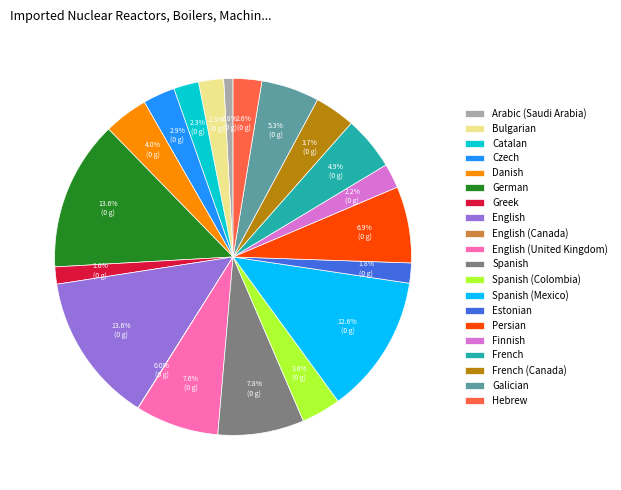

Combined, do Spanish (Mexico) and Czech account for over 50%?

No